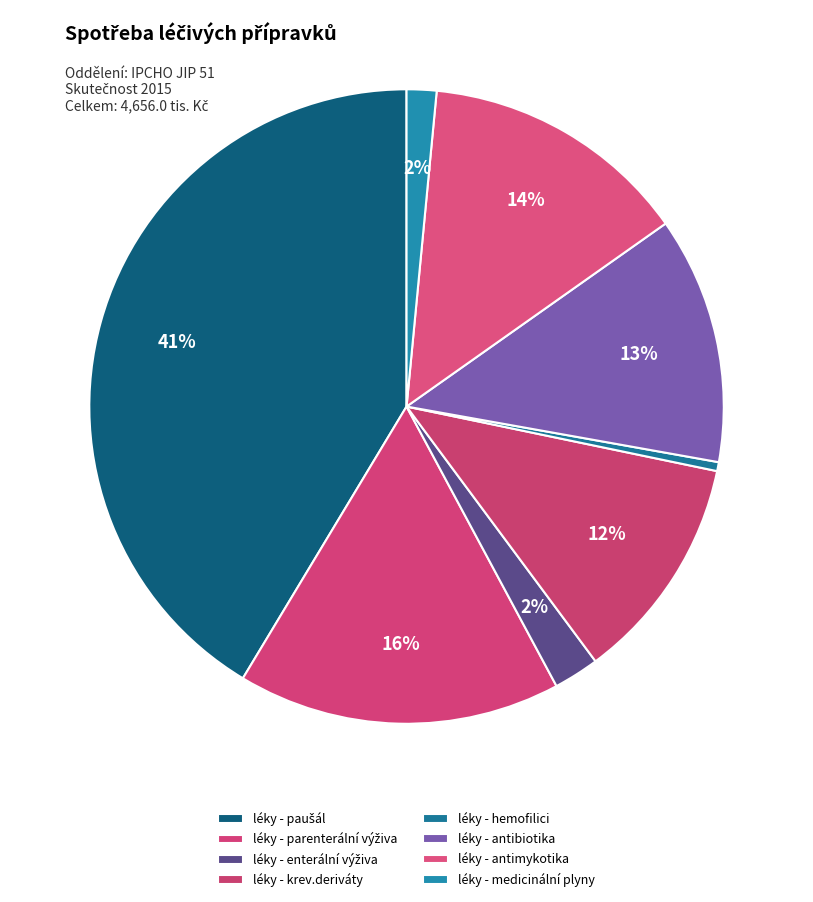

Which category has the biggest portion of the pie?

léky - paušál